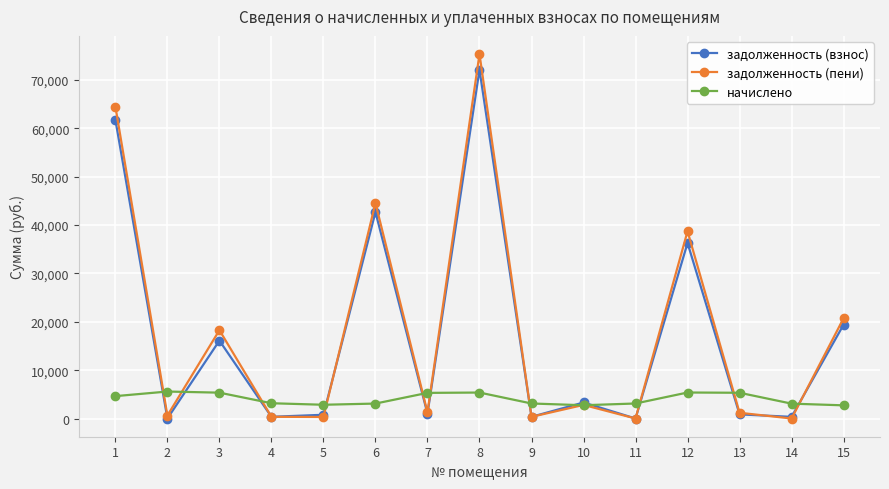

How many data points in задолженность (взнос) are less than 1000?

7